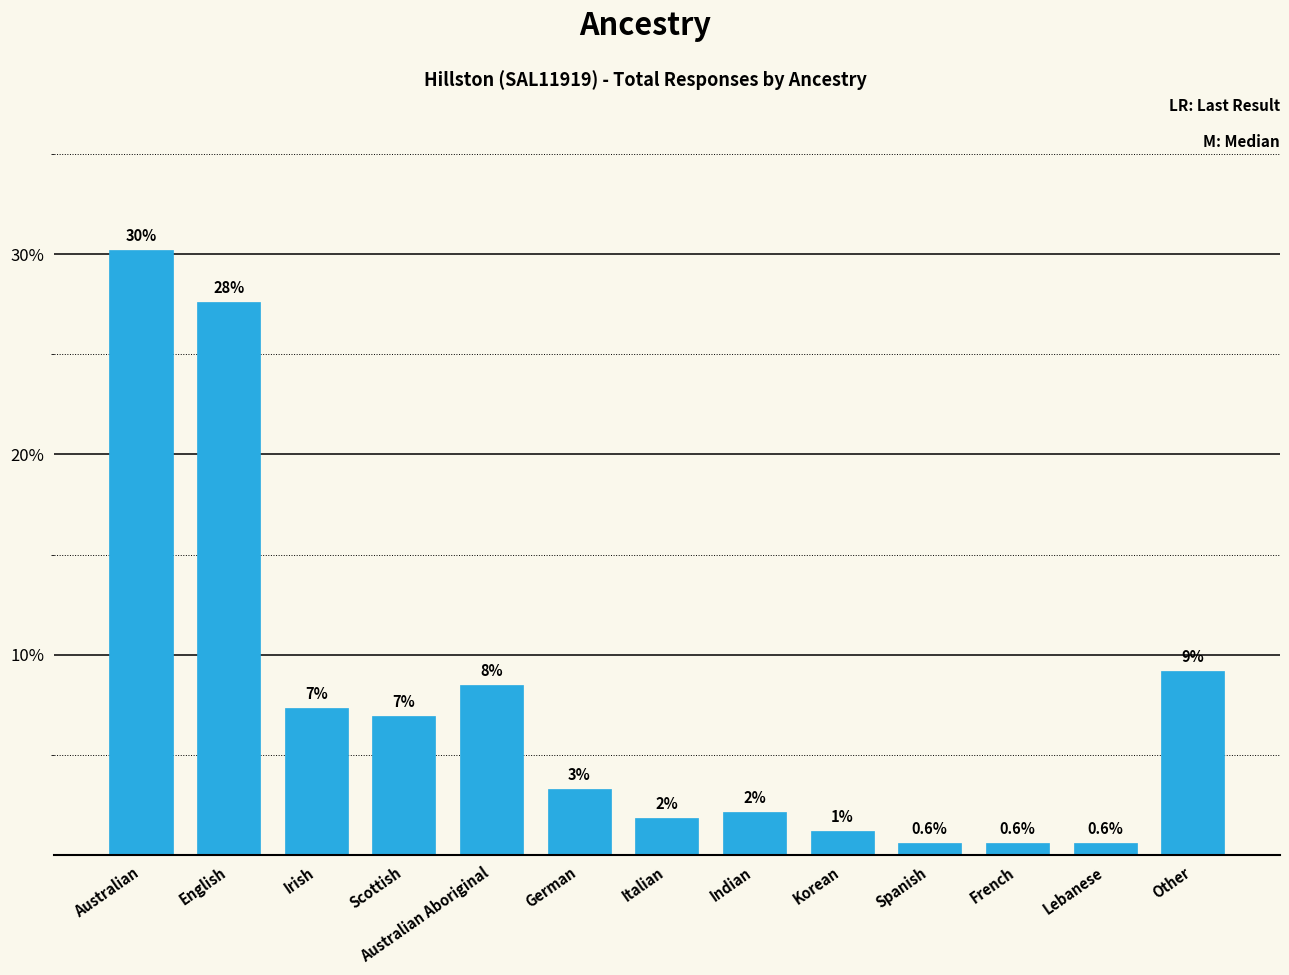

Reading left to right, what are all the values shown in this chart?

Australian=30.2	English=27.6	Irish=7.3	Scottish=6.9	Australian Aboriginal=8.5	German=3.3	Italian=1.8	Indian=2.2	Korean=1.2	Spanish=0.6	French=0.6	Lebanese=0.6	Other=9.2